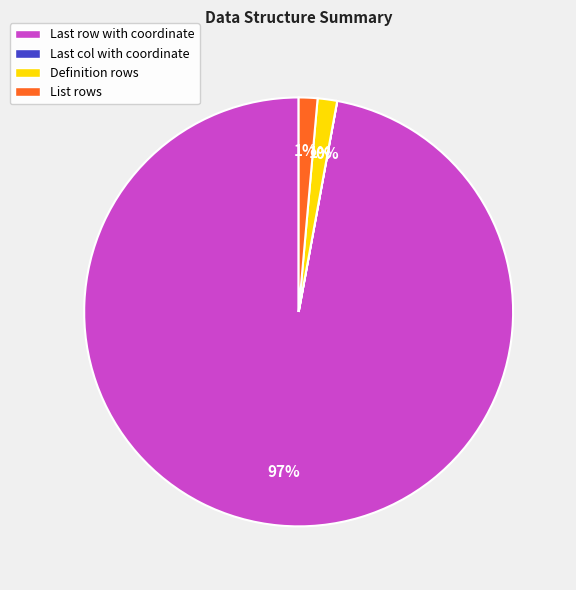

Is there a majority slice in this chart?

Yes